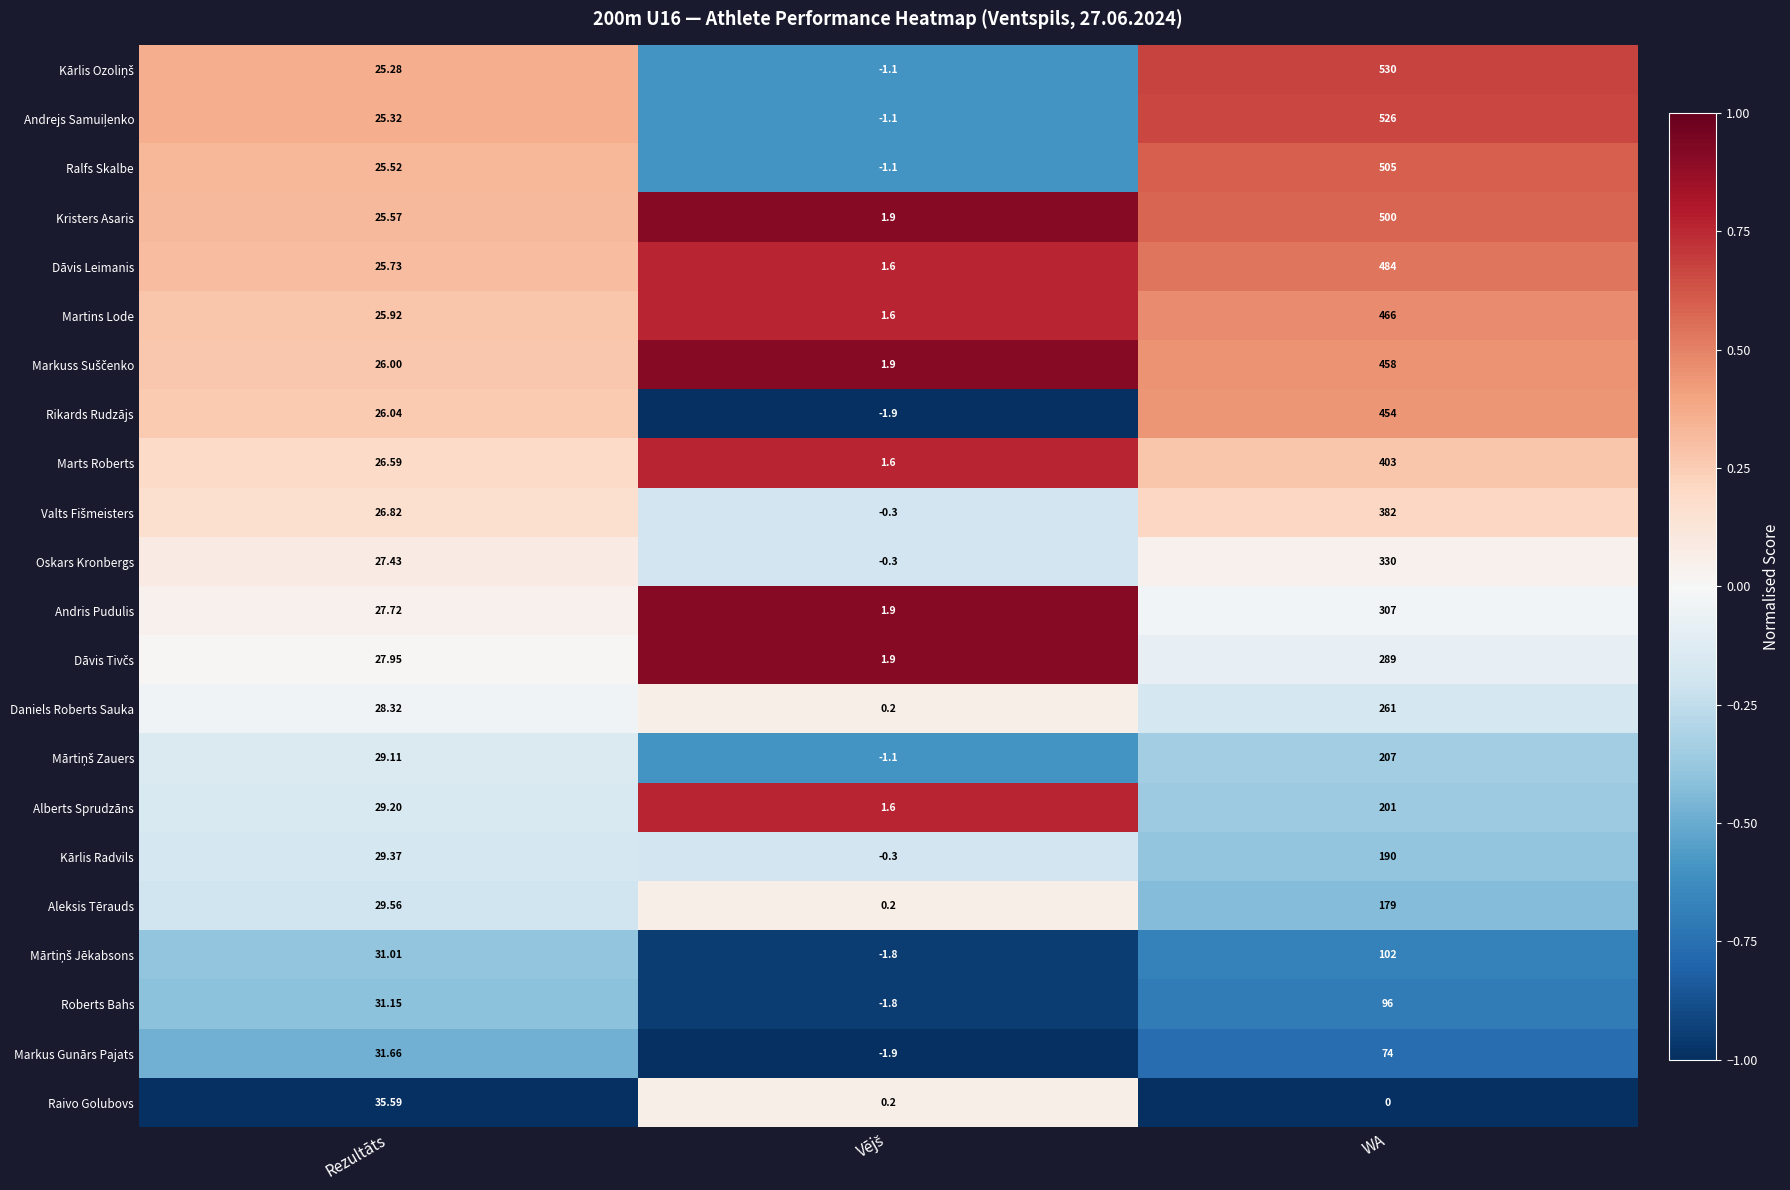

At which label is Andris Pudulis closest to 154?

Rezultāts